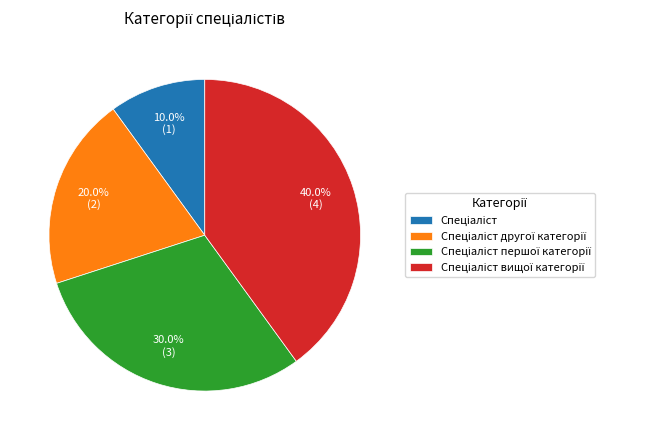

Does any single category account for the majority?

No